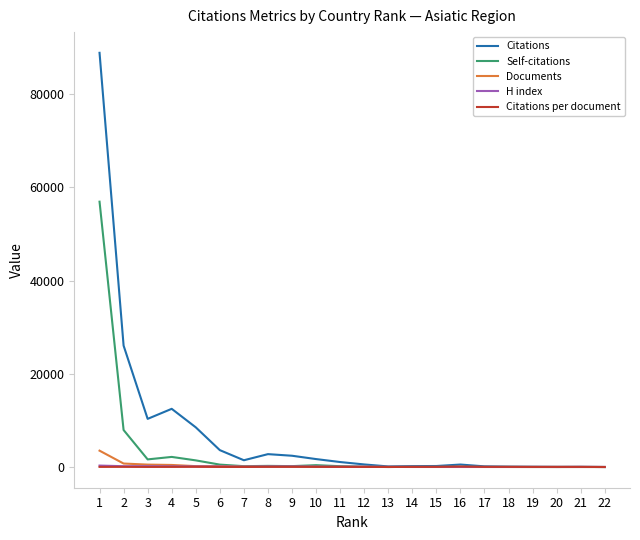

Which series has the widest spread of values?

Citations